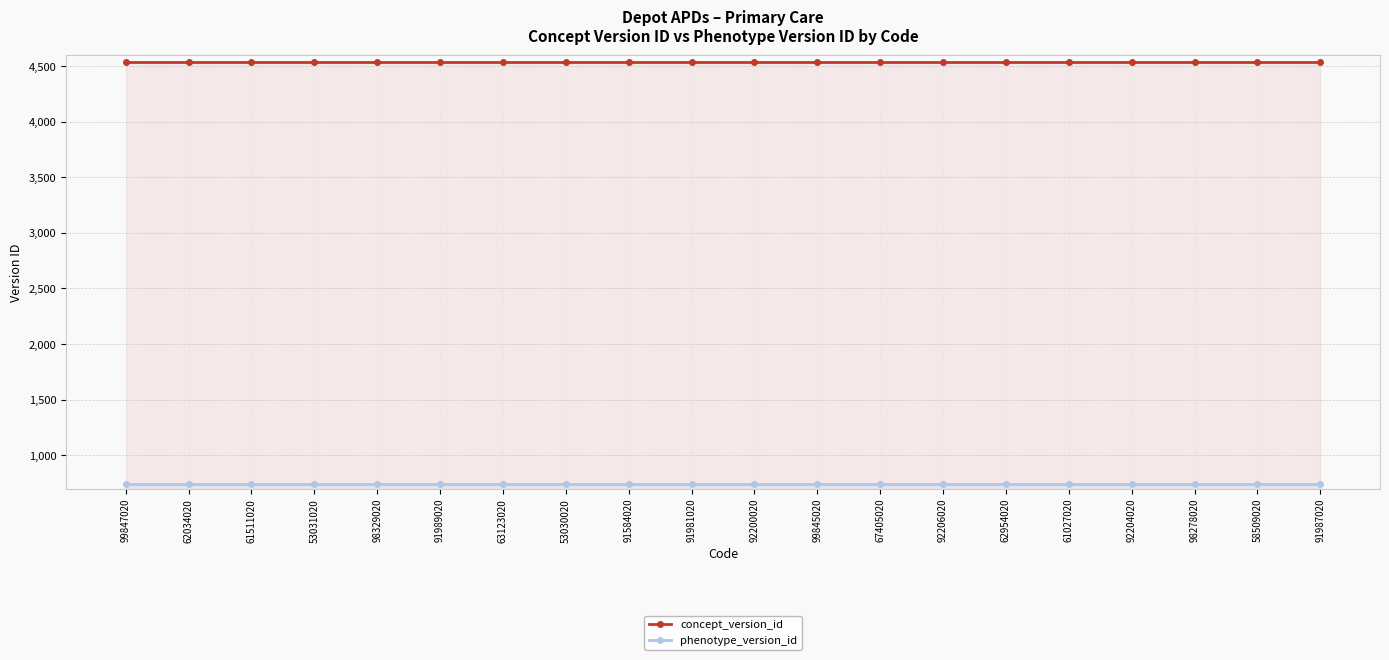

Between 91987020 and 98329020, which is larger?

91987020